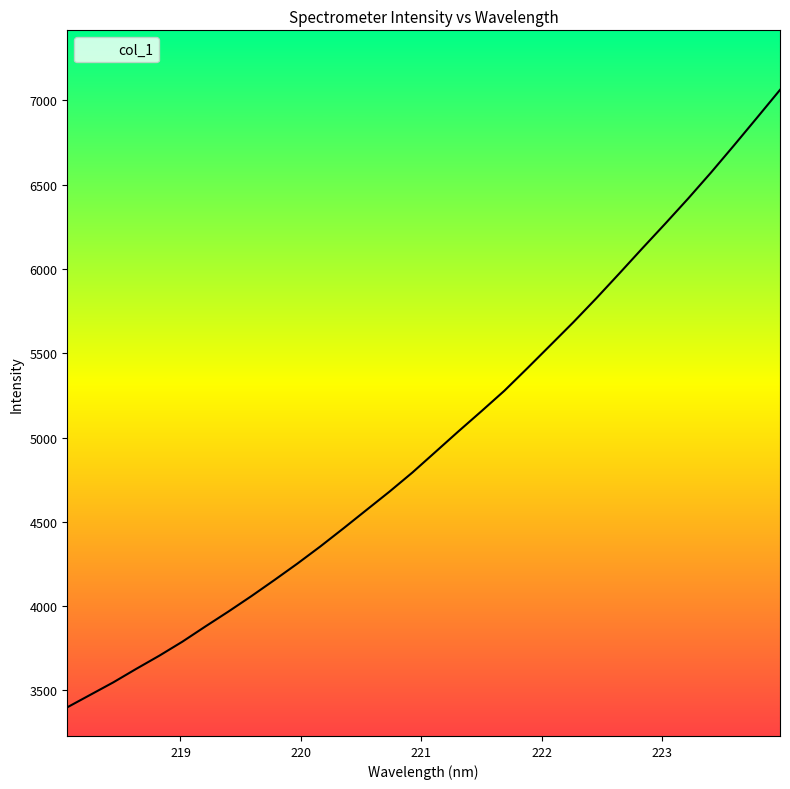

What is the minimum value shown in the chart?

3400.0